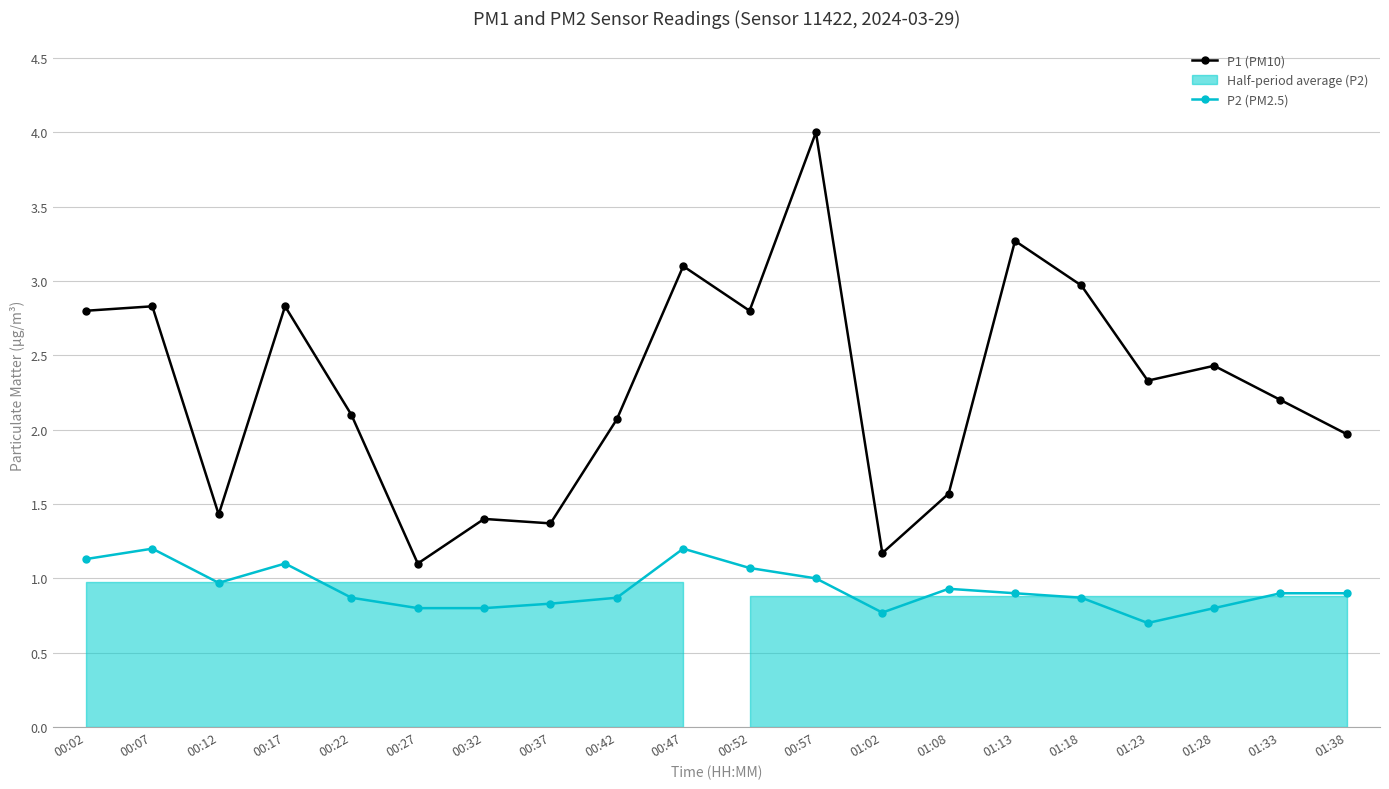

True or false: P2 (PM2.5) has a value of 1.2 at 01:18.

False